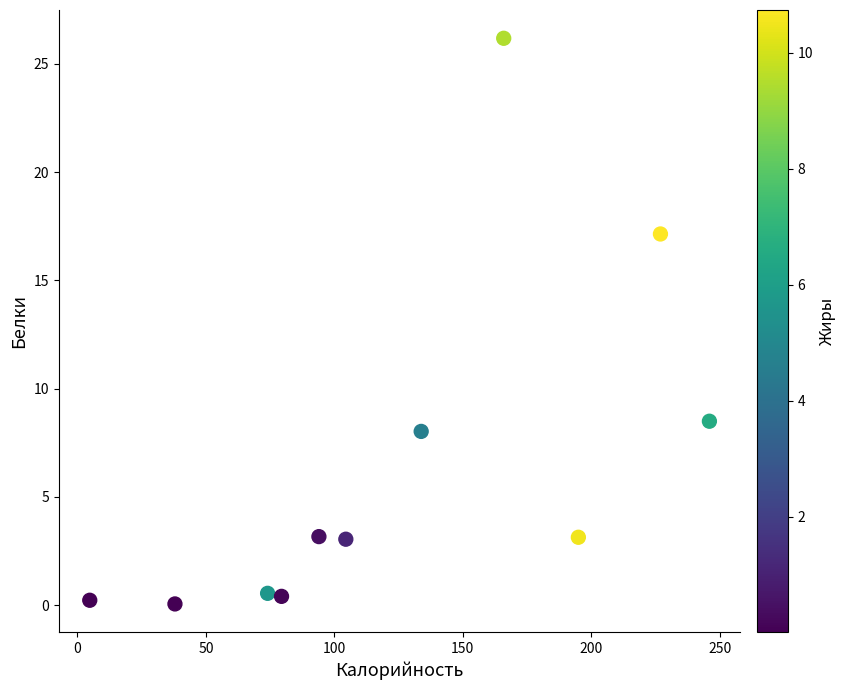

What Y value in the scatter plot is closest to 13?

17.1